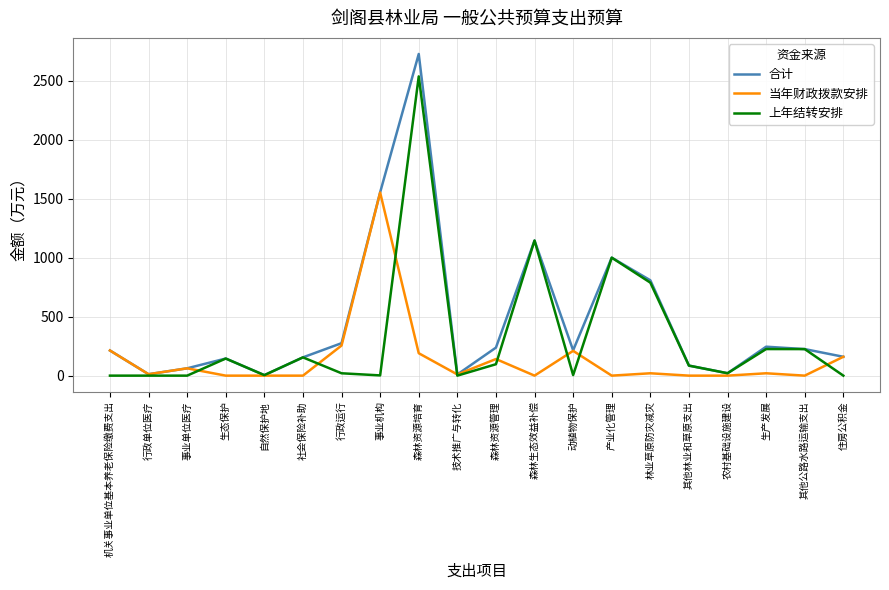

Is it true that 当年财政拨款安排 equals -913.9 at 生态保护?

False